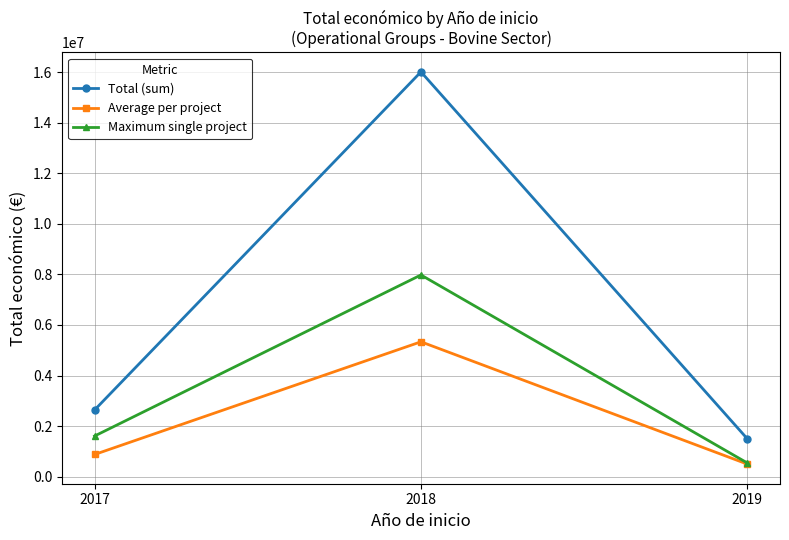

Is it true that Average per project equals 5335283.0 at 2018?

True